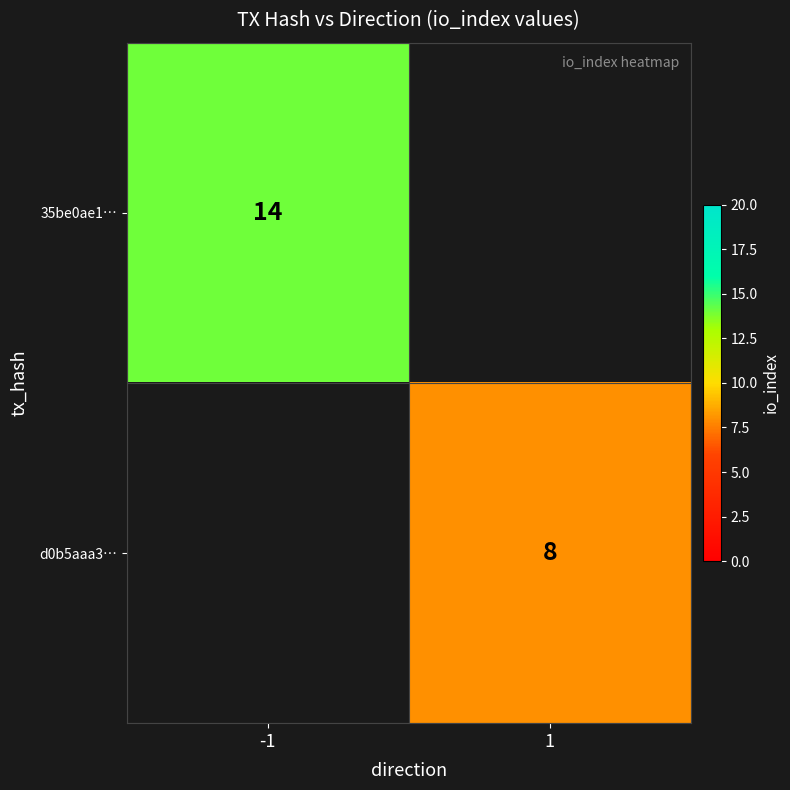

Between 1 and -1, which is larger?

-1